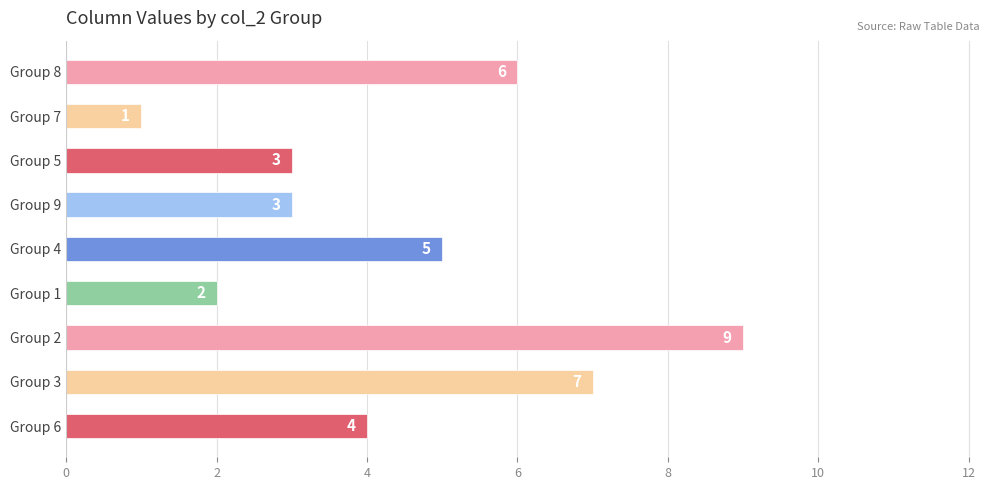

Are the bars grouped side by side (vs. stacked)?

No